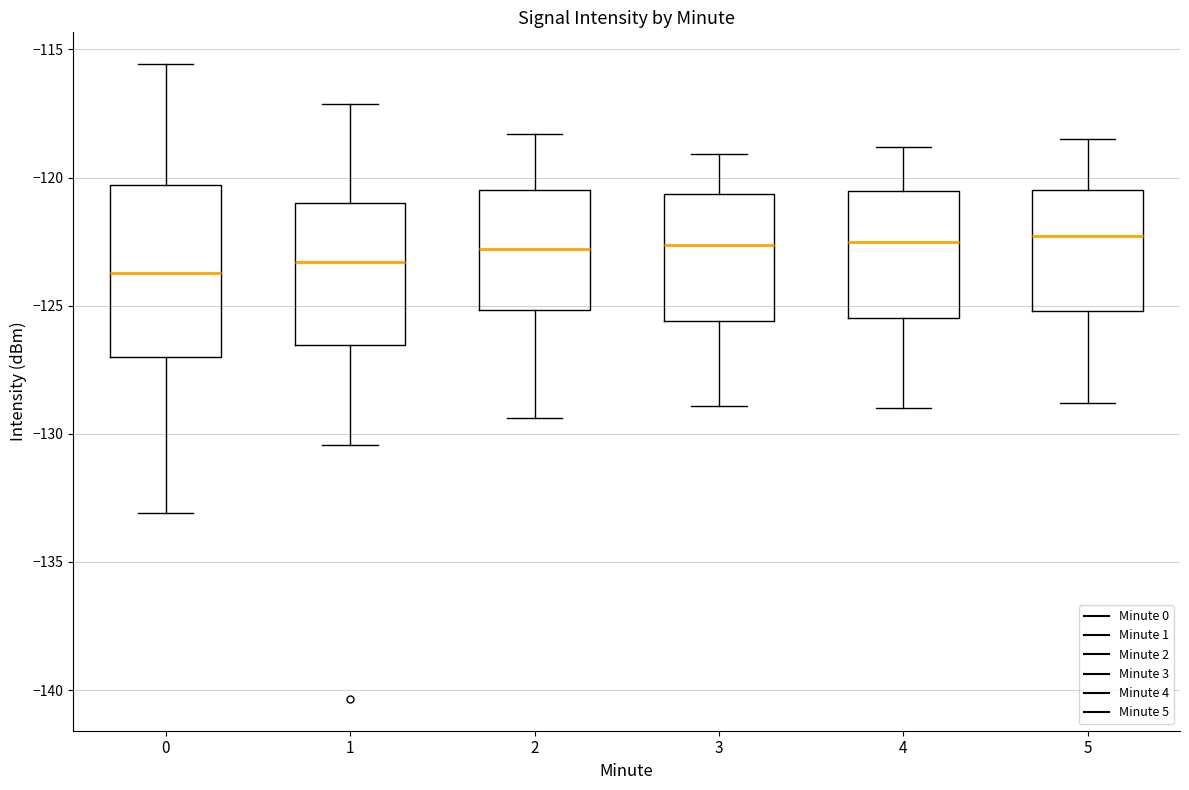

Reading left to right, read every box against the y-axis: the position of its median line, the range the box covers, and the ends of its whiskers. The values are not printed on the chart, so give them approximately, as read against the axis.

0: median -123.5, box -127.0 to -120.5, whiskers -133.0 to -115.5
1: median -123.5, box -126.5 to -121.0, whiskers -130.5 to -117.0
2: median -123.0, box -125.0 to -120.5, whiskers -129.5 to -118.5
3: median -122.5, box -125.5 to -120.5, whiskers -129.0 to -119.0
4: median -122.5, box -125.5 to -120.5, whiskers -129.0 to -119.0
5: median -122.5, box -125.0 to -120.5, whiskers -129.0 to -118.5